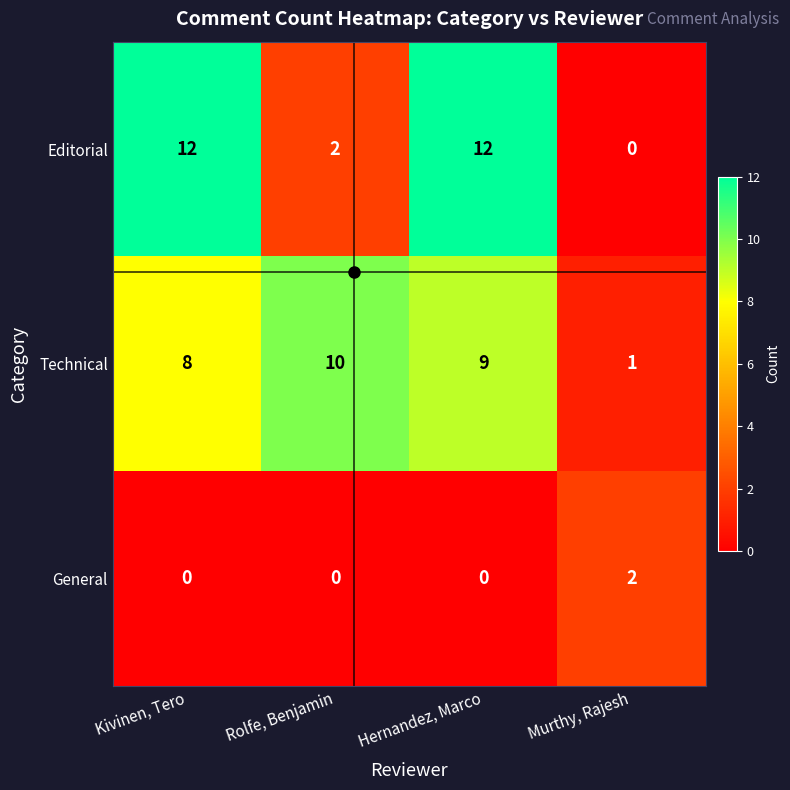

How many Editorial values are between 2 and 12?

3